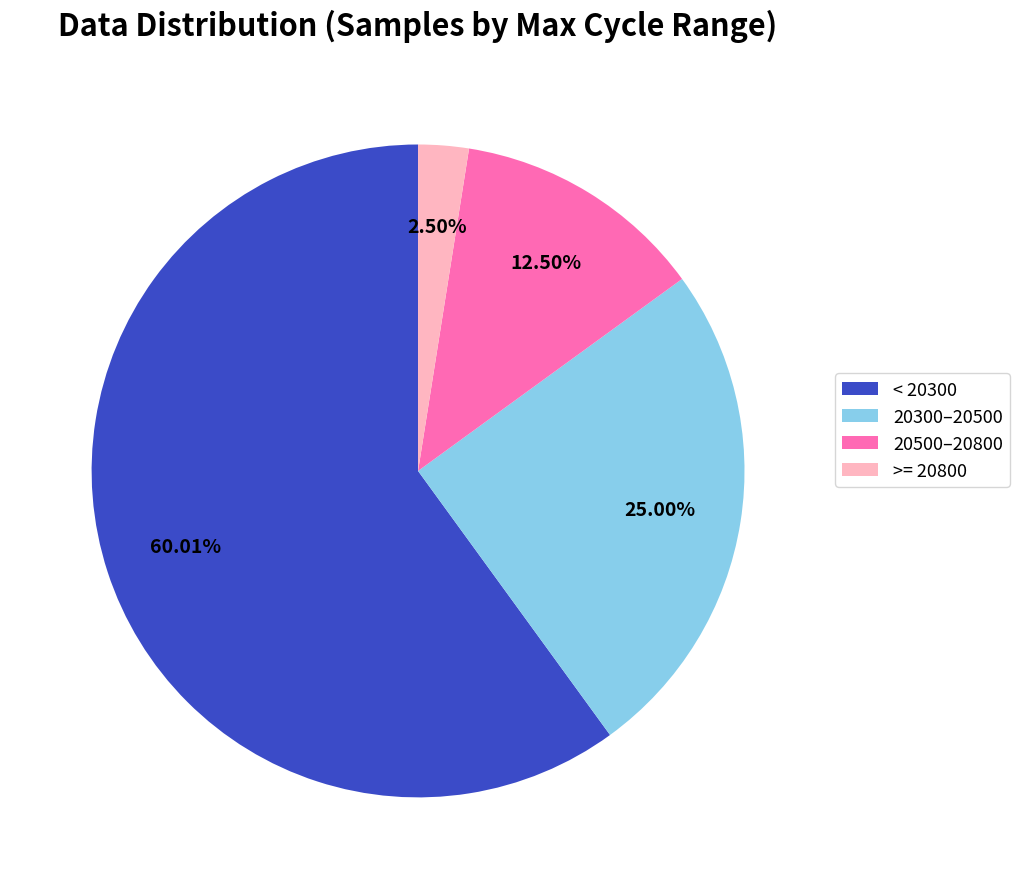

Which slice represents more than half of the pie?

< 20300